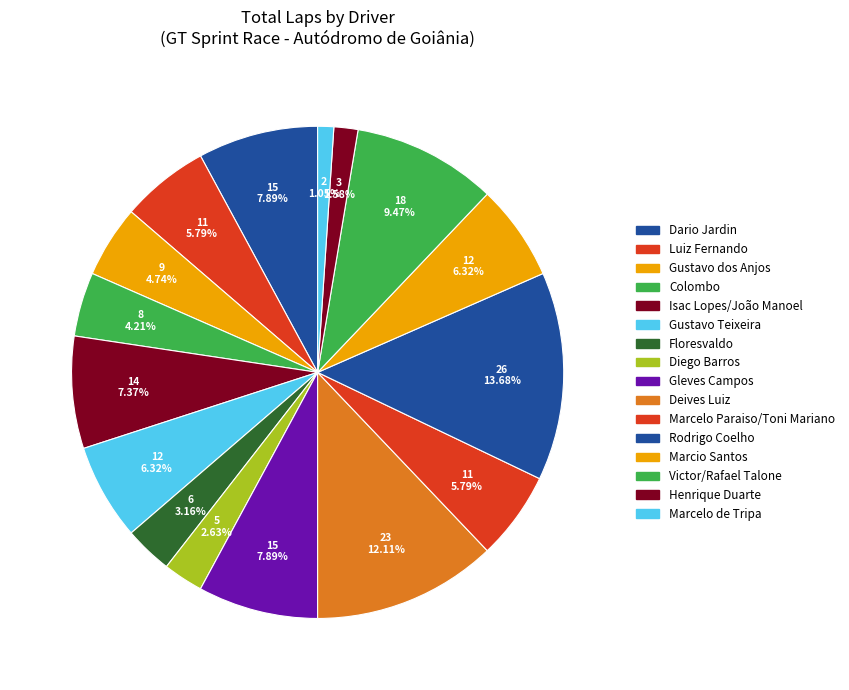

How much of the chart is everything except Marcio Santos?

93.7%